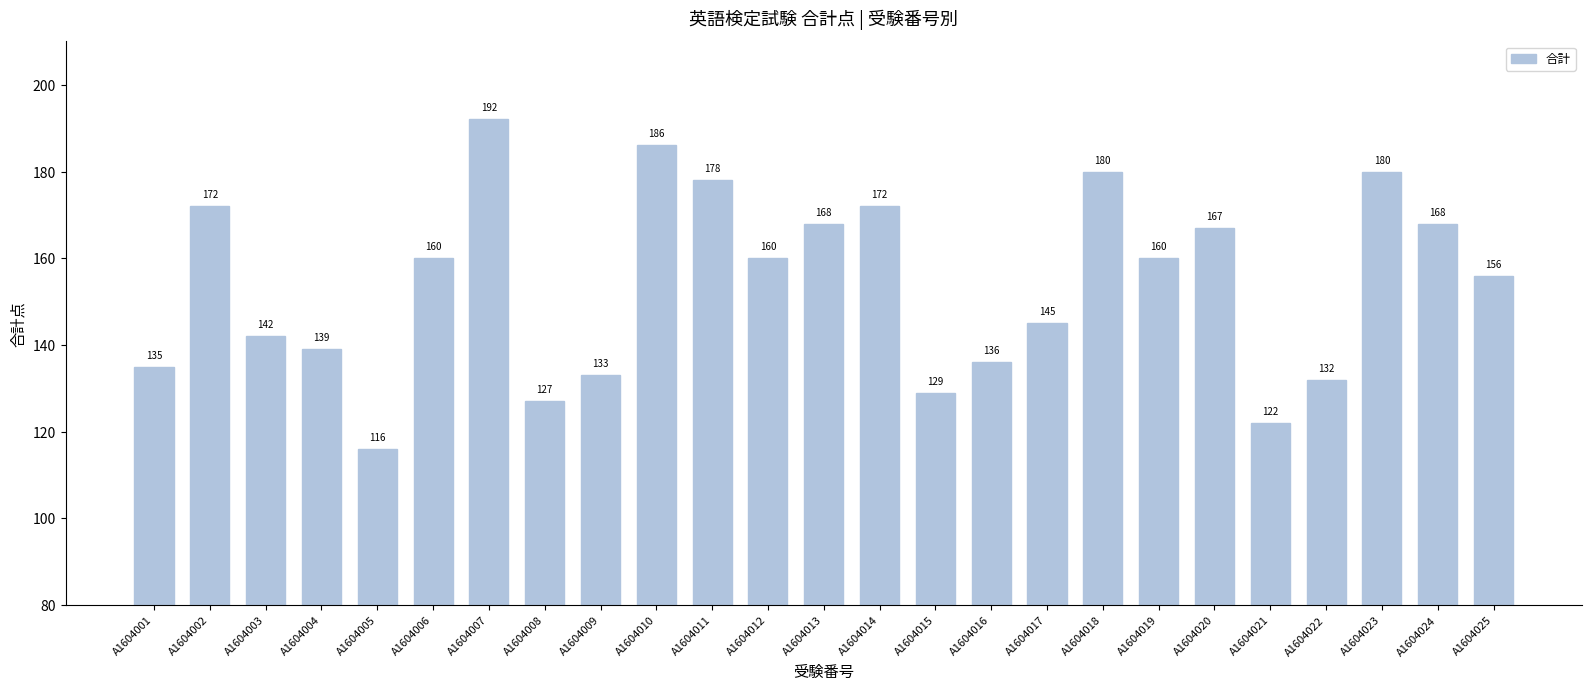

Reading left to right, what are all the values shown in this chart?

135	172	142	139	116	160	192	127	133	186	178	160	168	172	129	136	145	180	160	167	122	132	180	168	156